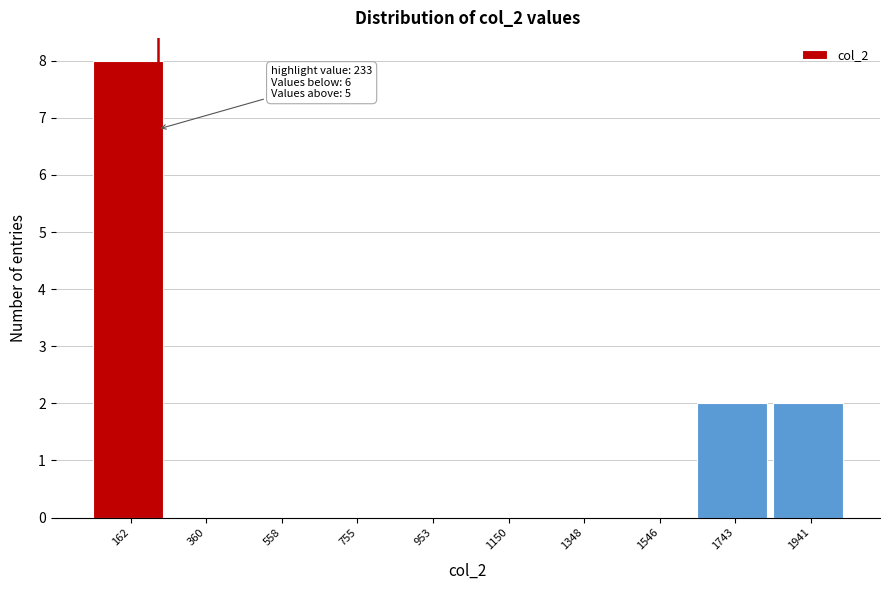

Over which range of the x-axis is the bar tallest?

60 to 260